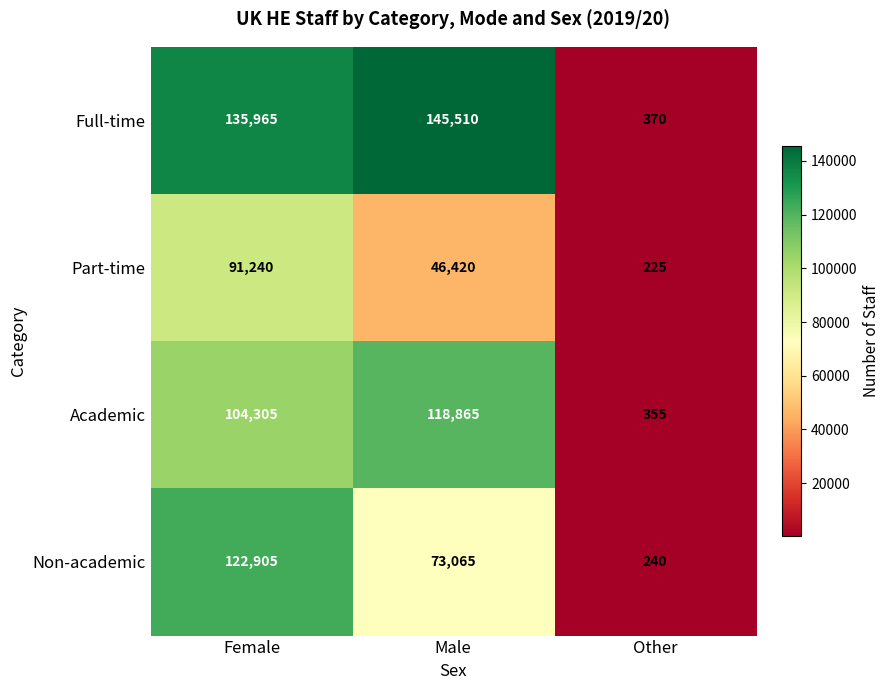

What is the difference between the Full-time values at Male and Other?

145140